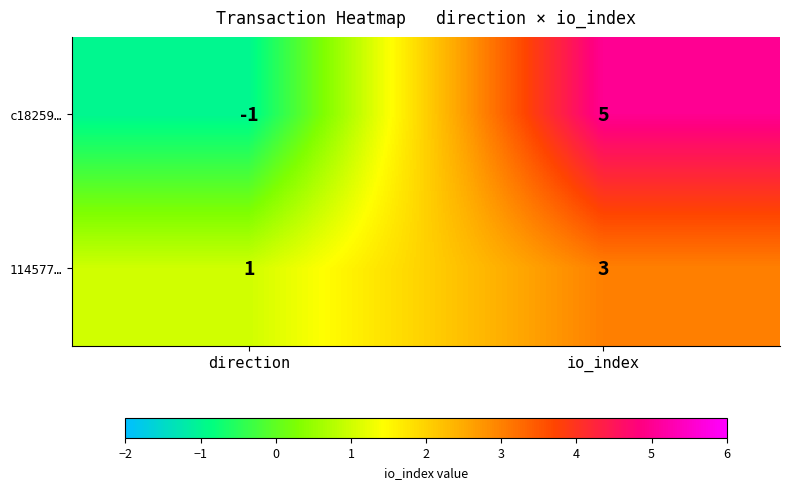

What is the sum of all c18259… values?

4